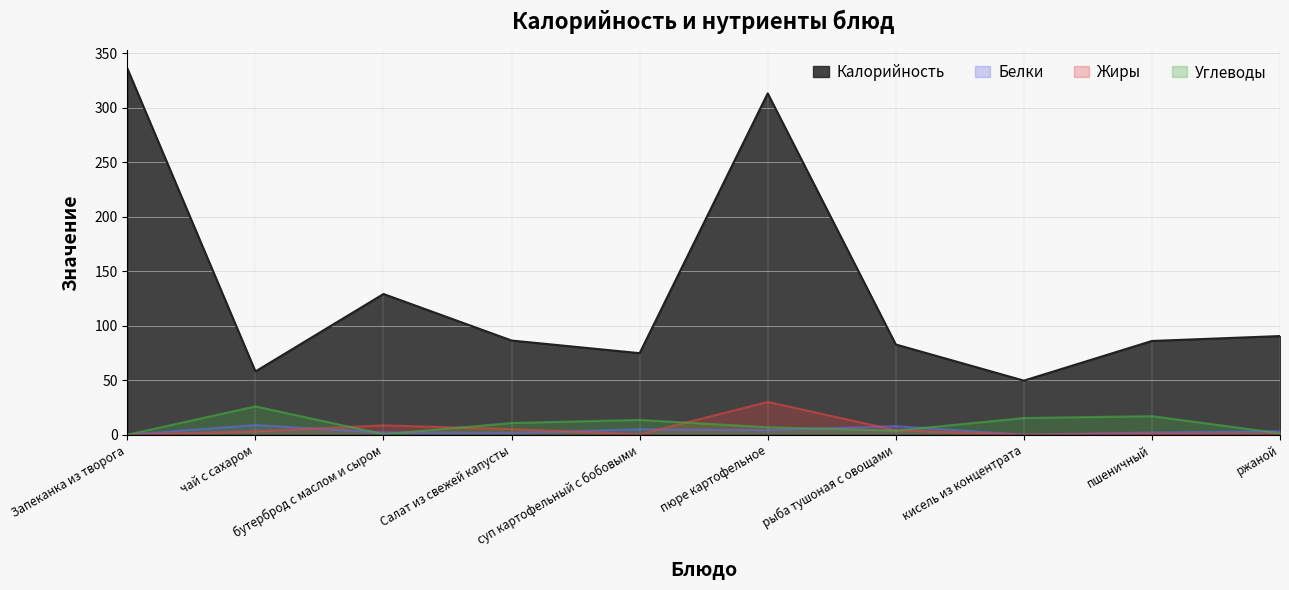

Which series has the largest total across all categories?

Калорийность